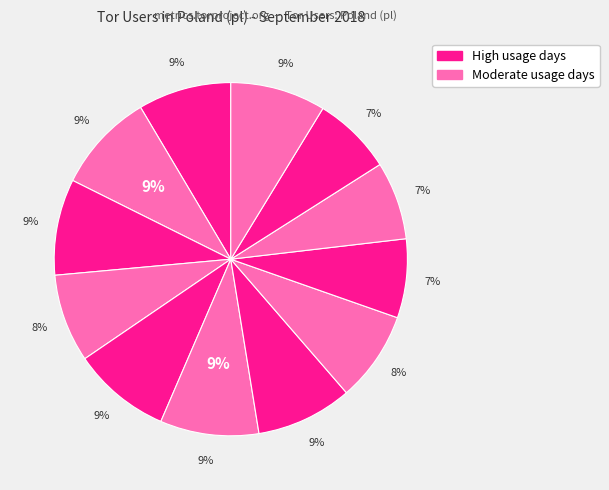

How many segments does this pie chart have?

12